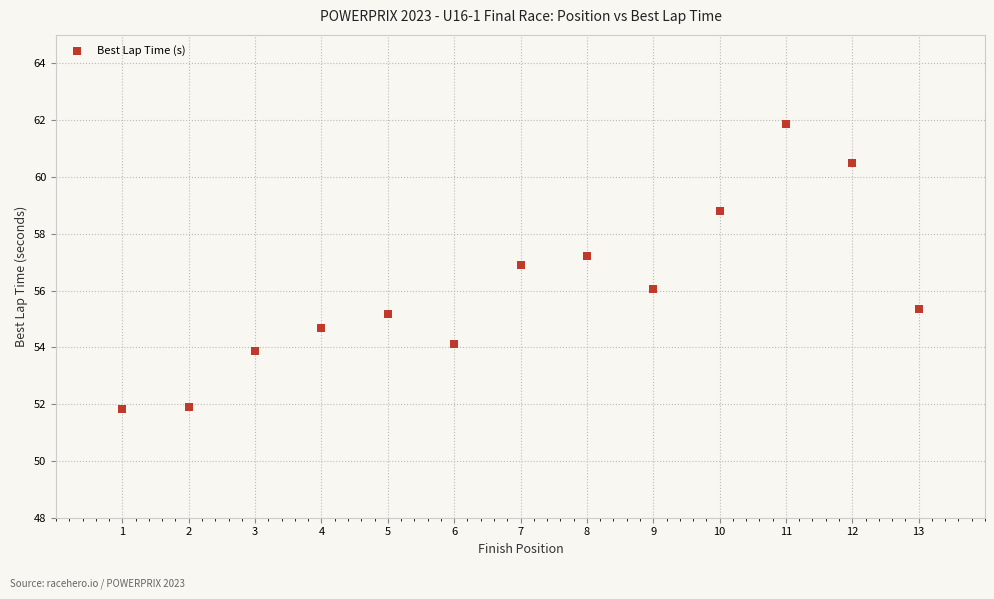

What is the range of Y values (max minus min)?

10.0